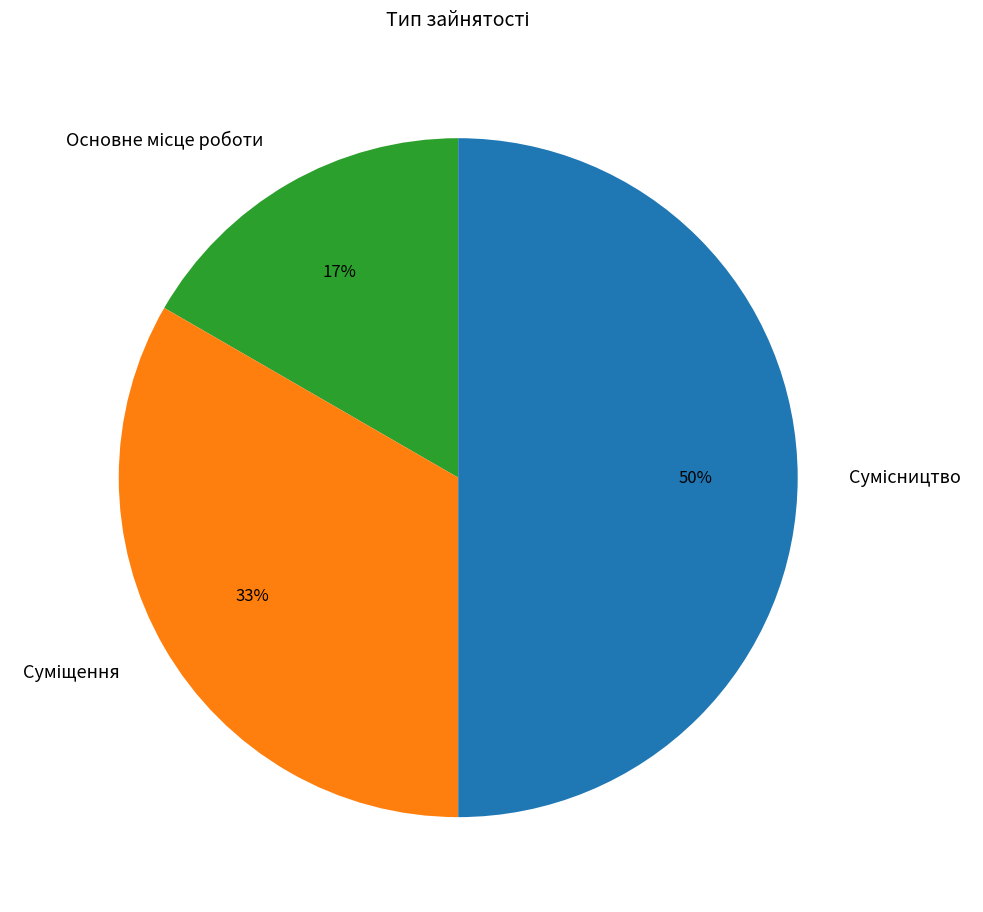

To the nearest percent, what is the difference between the largest and smallest slice percentages?

33%